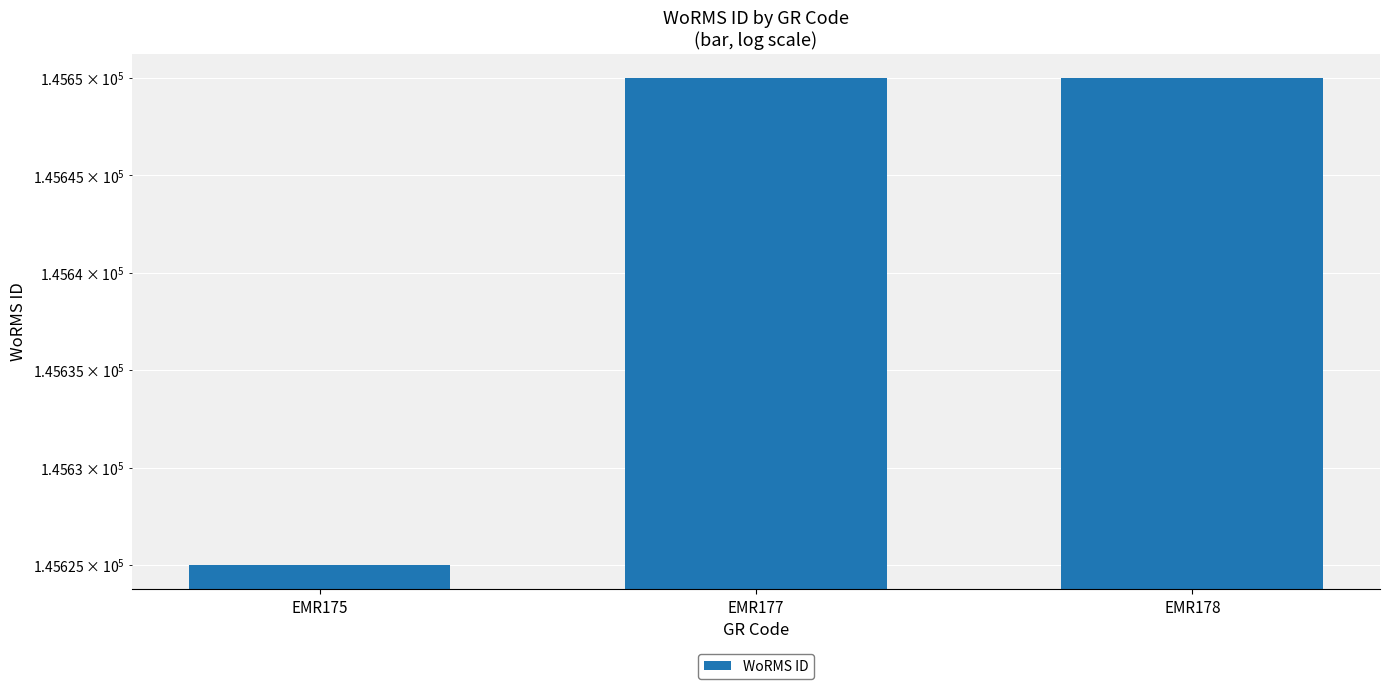

The value at EMR175 is 145625. True or false?

True